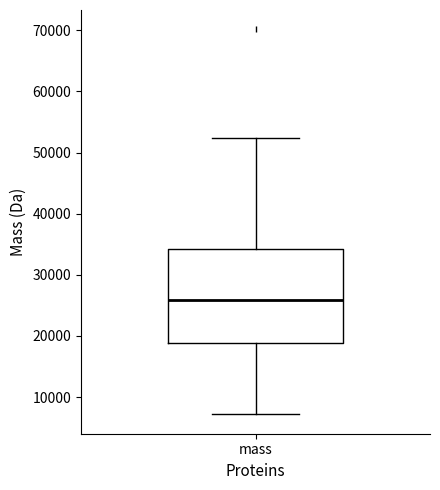

Transcribe this box plot: give where the median line is, the range the box spans, and where the two whiskers end, as read against the y-axis. The values are not printed on the chart, so give them approximately, as read against the axis.

median 26000, box 19000 to 34000, whiskers 7000 to 52000